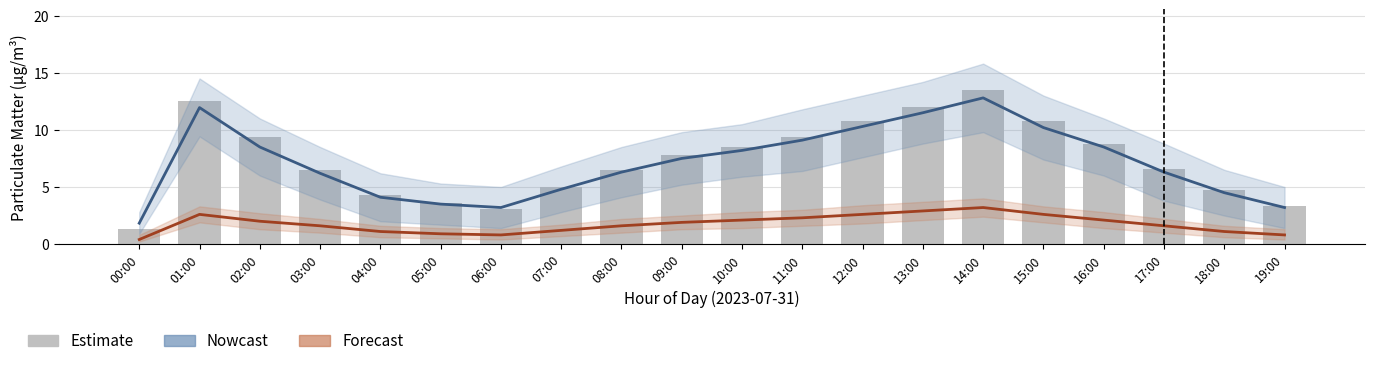

Is it true that Forecast (P2) equals 2.8 at 03:00?

False